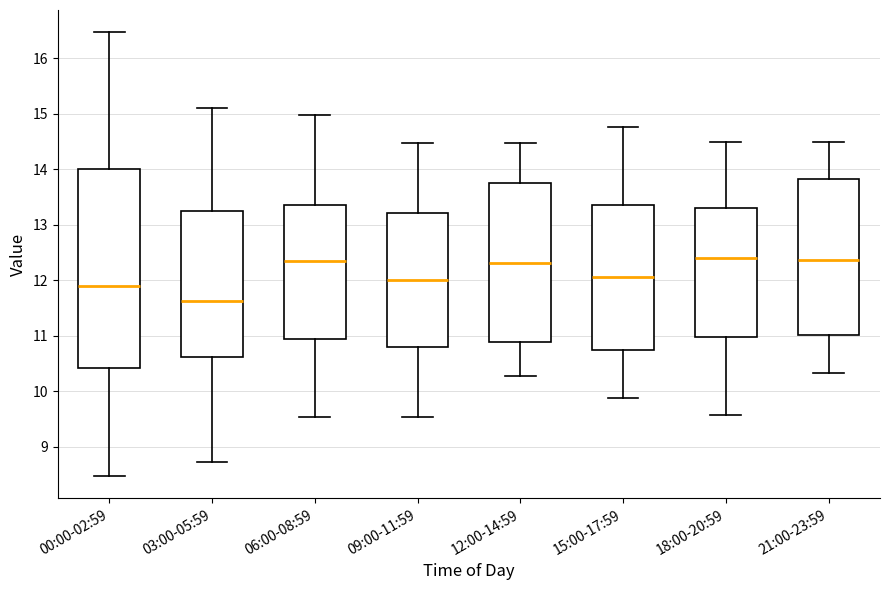

Which box is the tallest, from its lower edge to its upper edge?

00:00-02:59